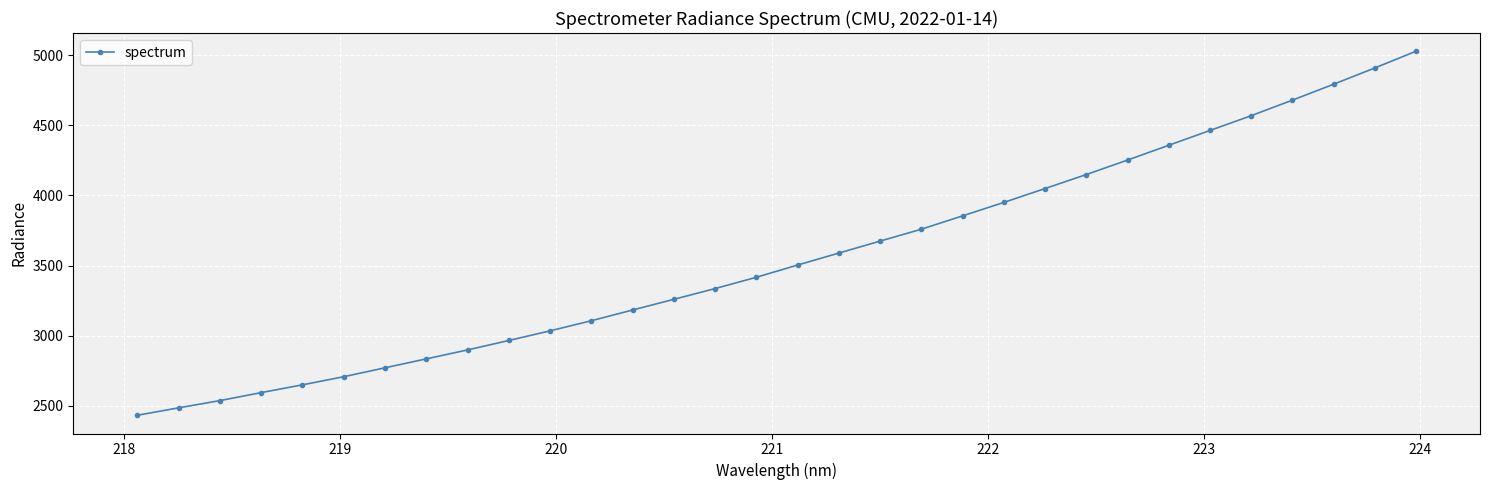

What is the difference between the maximum and second lowest values?

2543.2